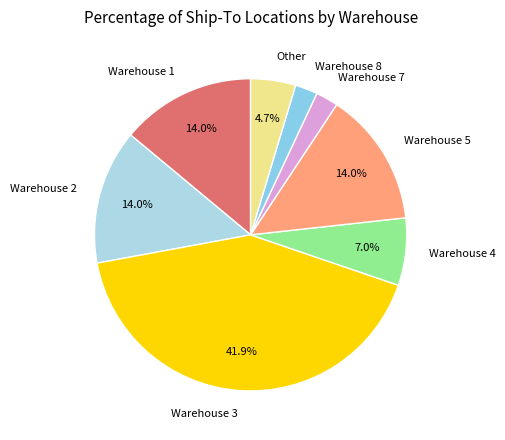

Is the sum of Warehouse 1 and Warehouse 7 greater than half?

No